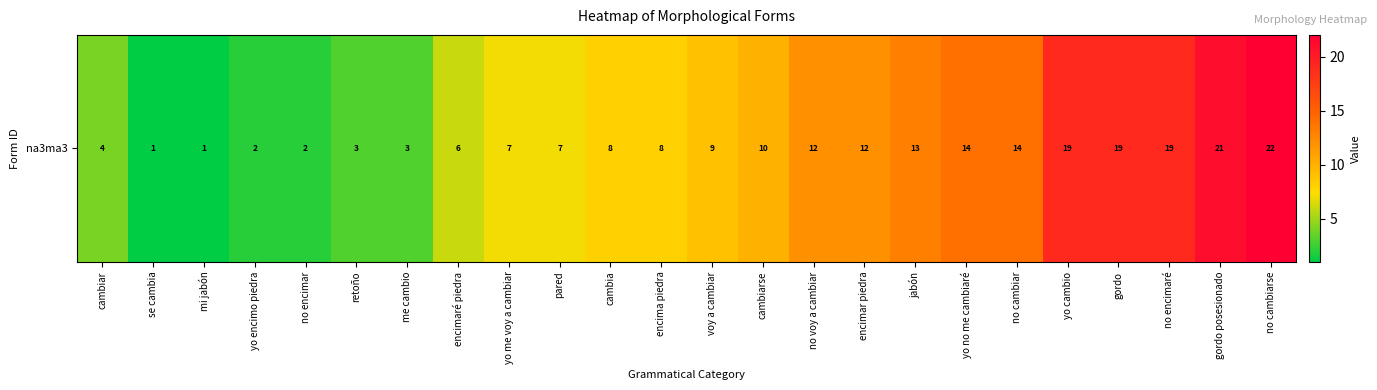

Reading left to right, list all the values displayed in this chart.

cambiar=4	se cambia=1	mi jabón=1	yo encimo piedra=2	no encimar=2	retoño=3	me cambio=3	encimaré piedra=6	yo me voy a cambiar=7	pared=7	cambia=8	encima piedra=8	voy a cambiar=9	cambiarse=10	no voy a cambiar=12	encimar piedra=12	jabón=13	yo no me cambiaré=14	no cambiar=14	yo cambio=19	gordo=19	no encimaré=19	gordo posesionado=21	no cambiarse=22